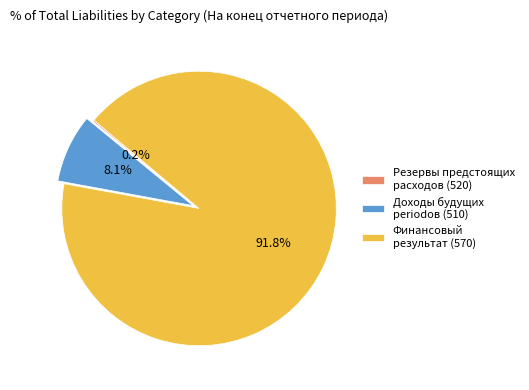

Combined, do Доходы будущих periodов (510) and Финансовый результат (570) account for over 50%?

Yes